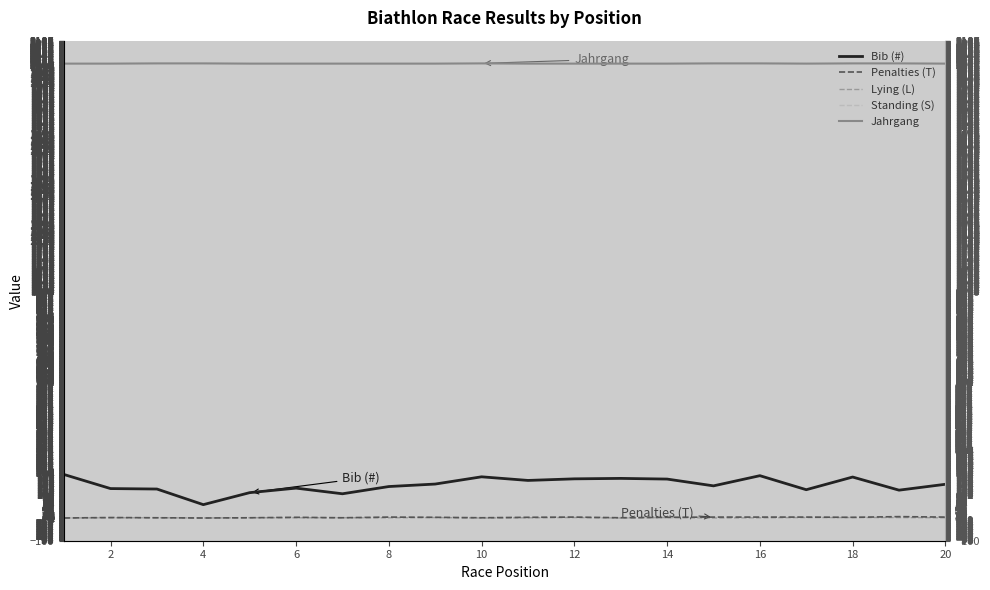

How many interior local peaks does the Bib (#) series have?

5